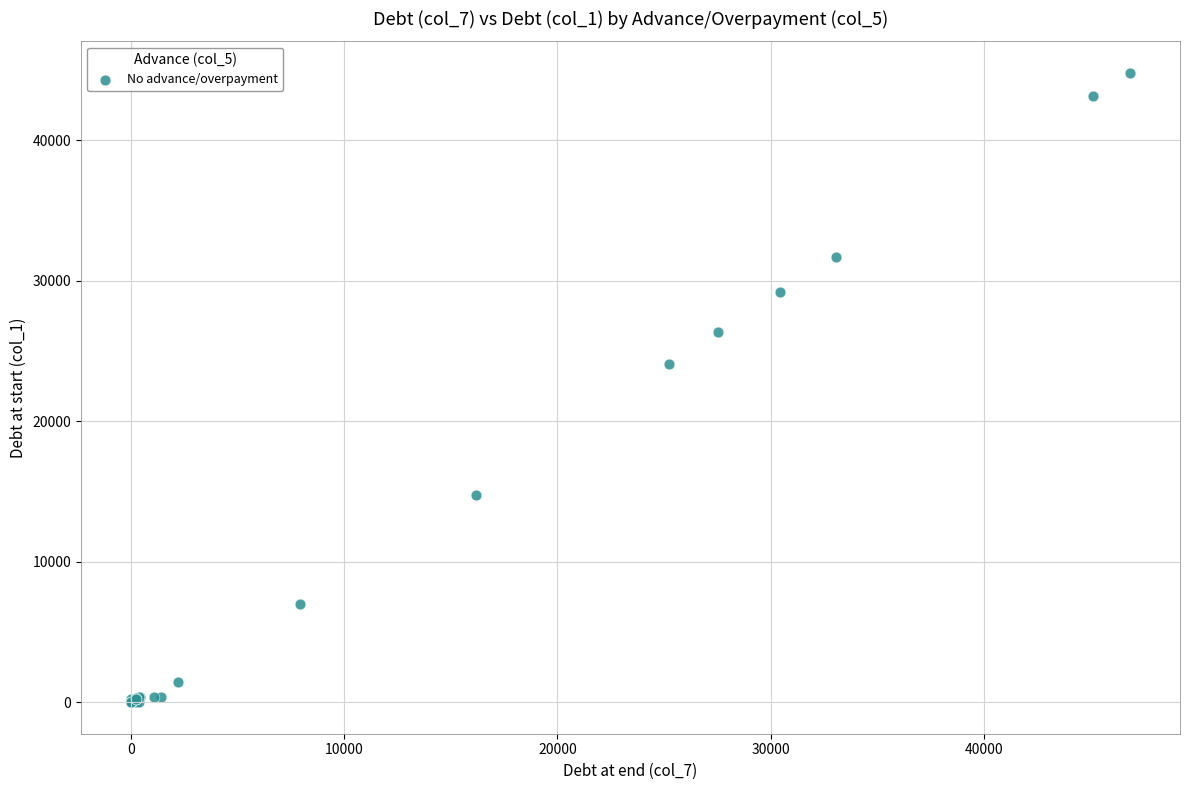

What Y value in the scatter plot is closest to 22401?

24060.5